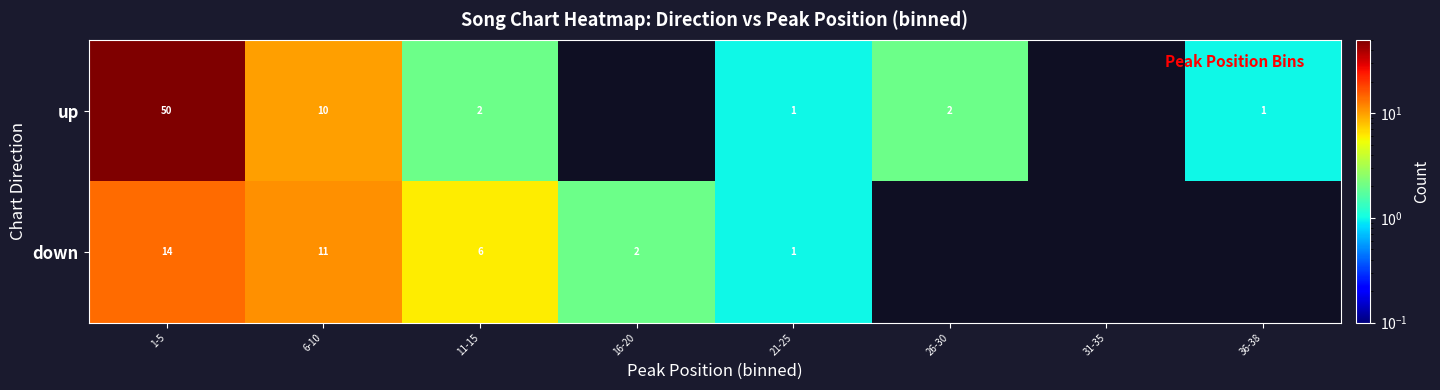

How many categories are shown in the chart?

8